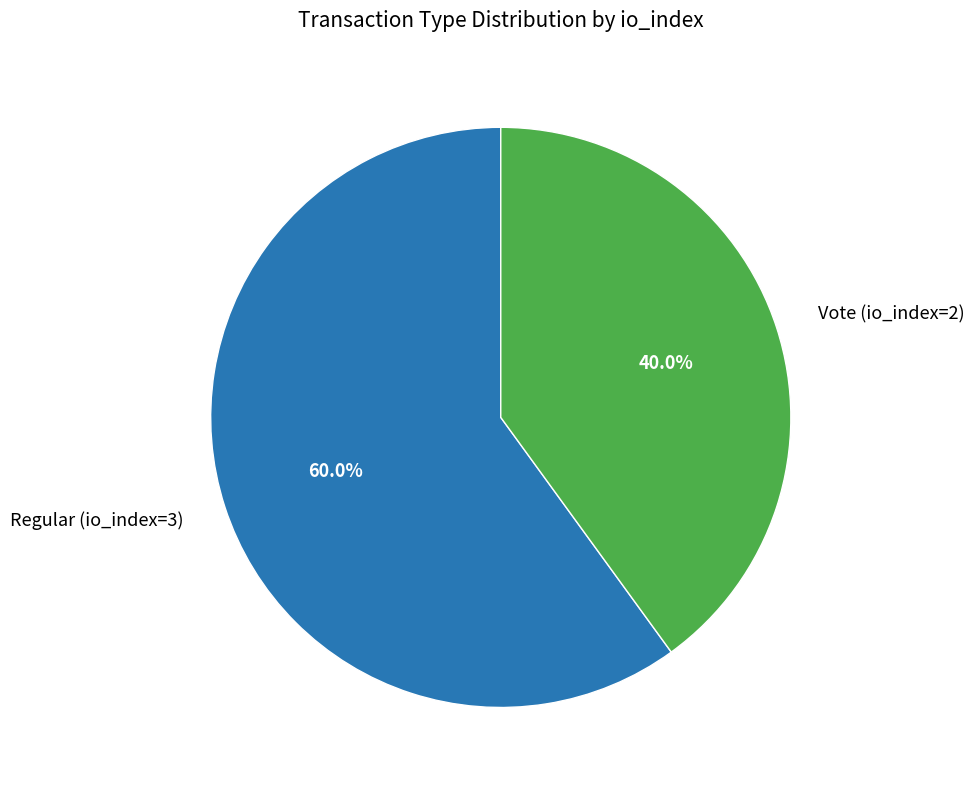

How many slices are in this pie chart?

2